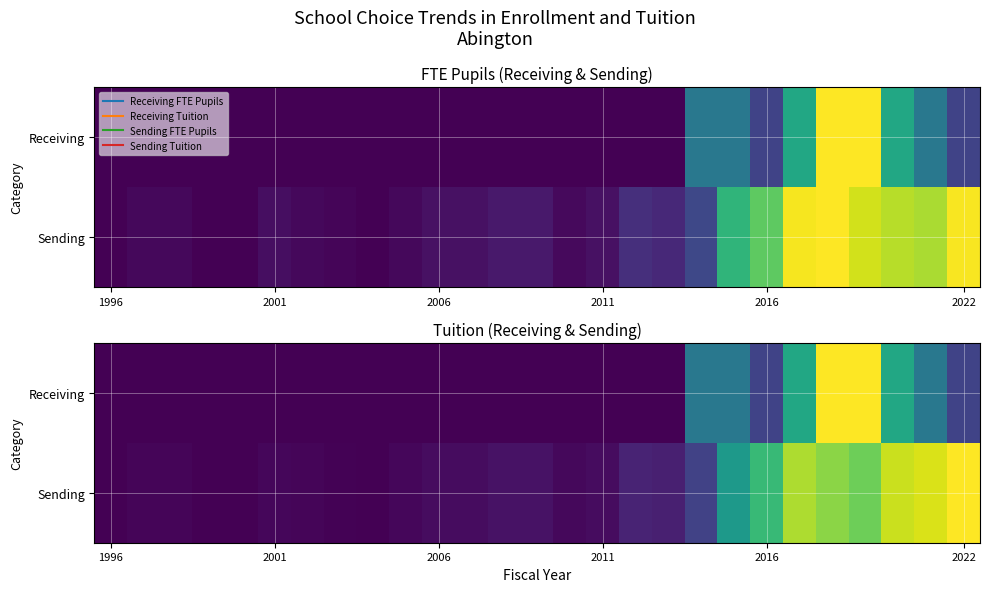

Which has a higher value, 12 or 24?

24